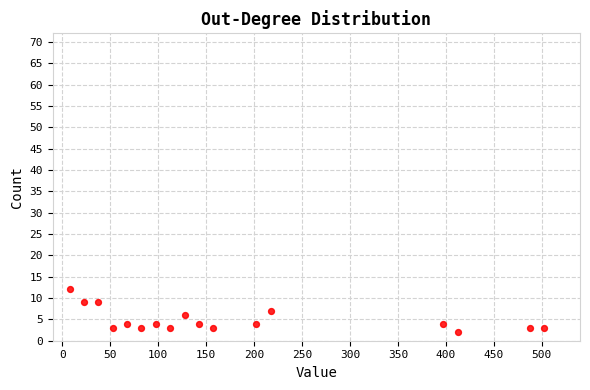

What is the range of Y values (max minus min)?

10